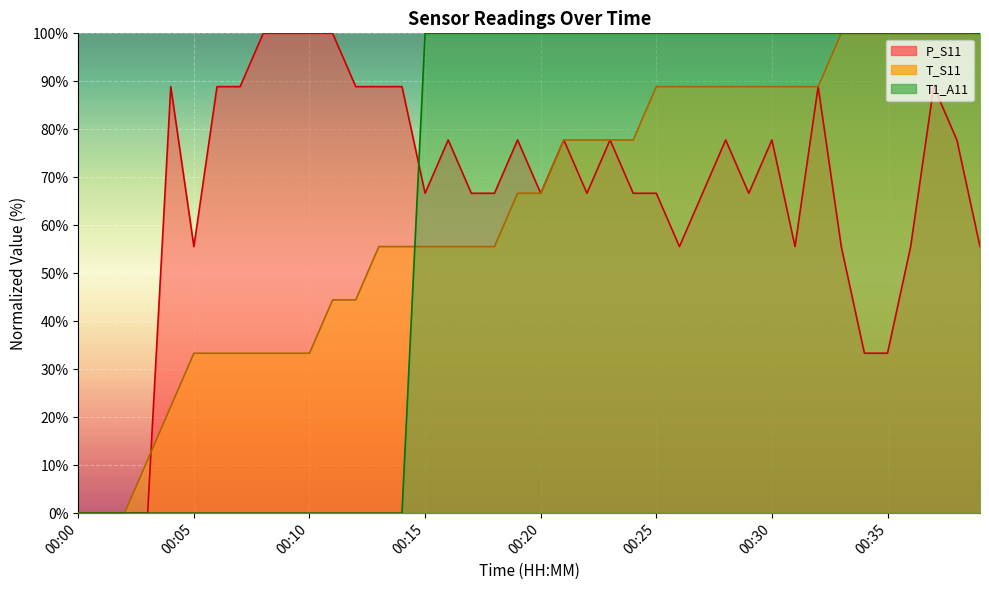

Which has a higher value, 00:36 or 00:09?

00:09